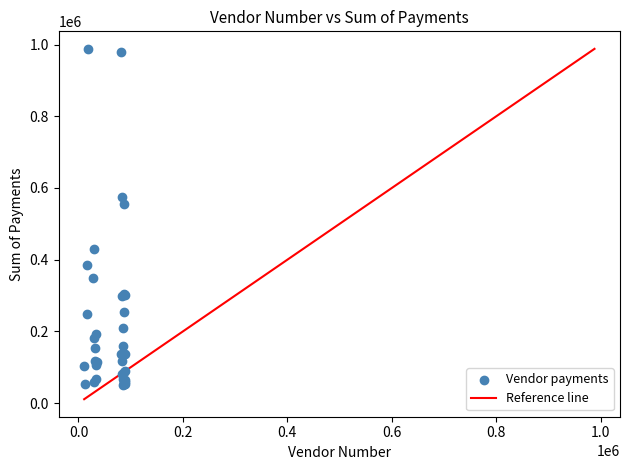

What Y value in the scatter plot is closest to 519079?

554189.0